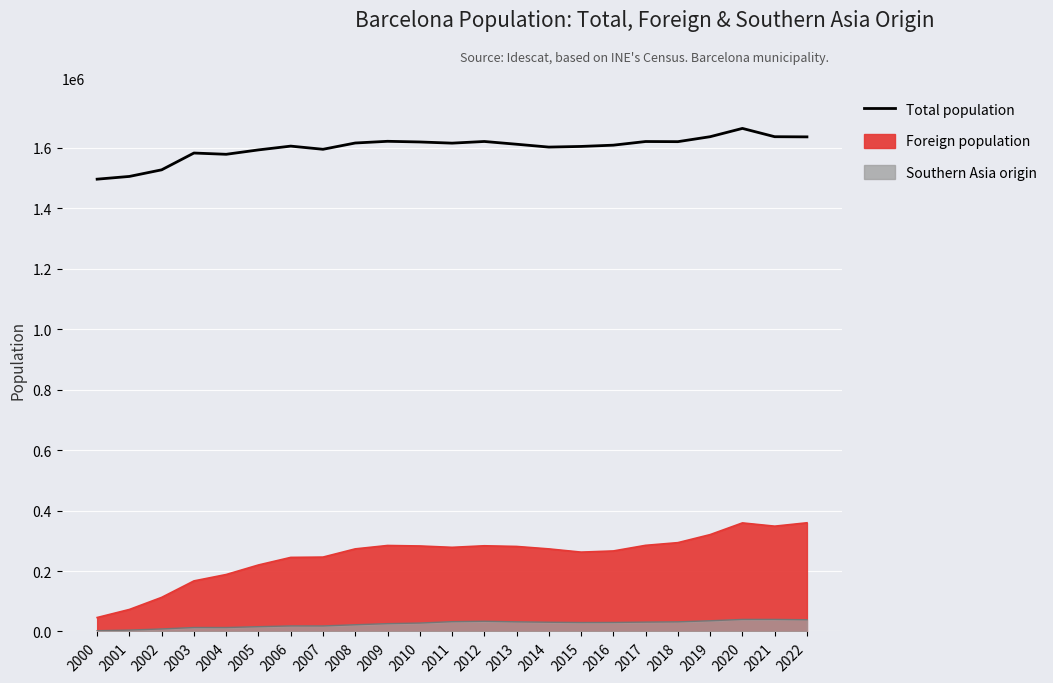

True or false: the data shows 1620943 at 2012.

True